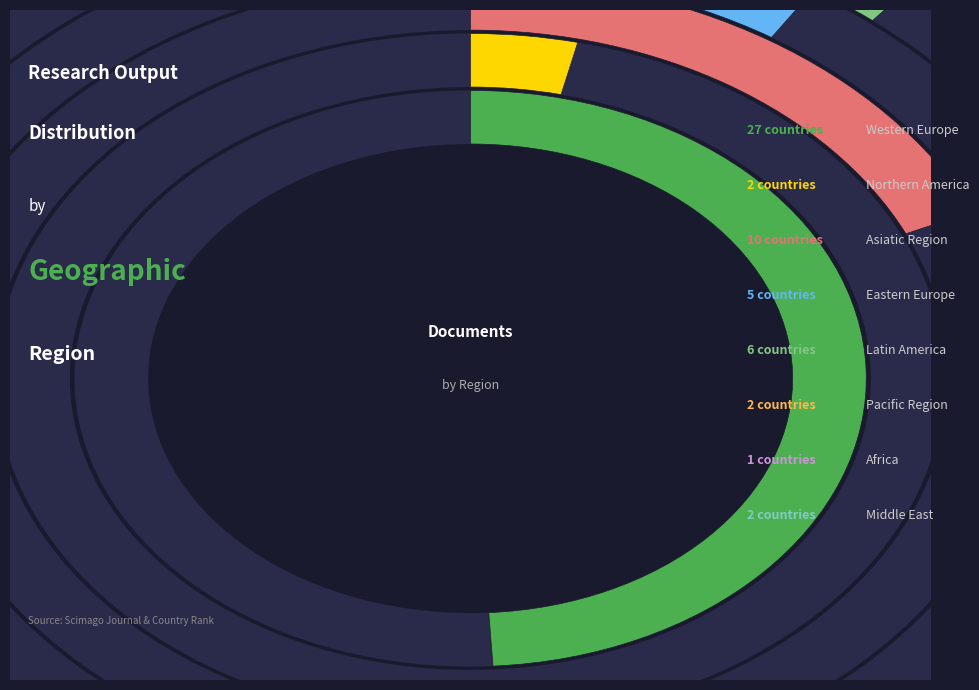

What is the total percentage of Asiatic Region and Middle East?

21.8%